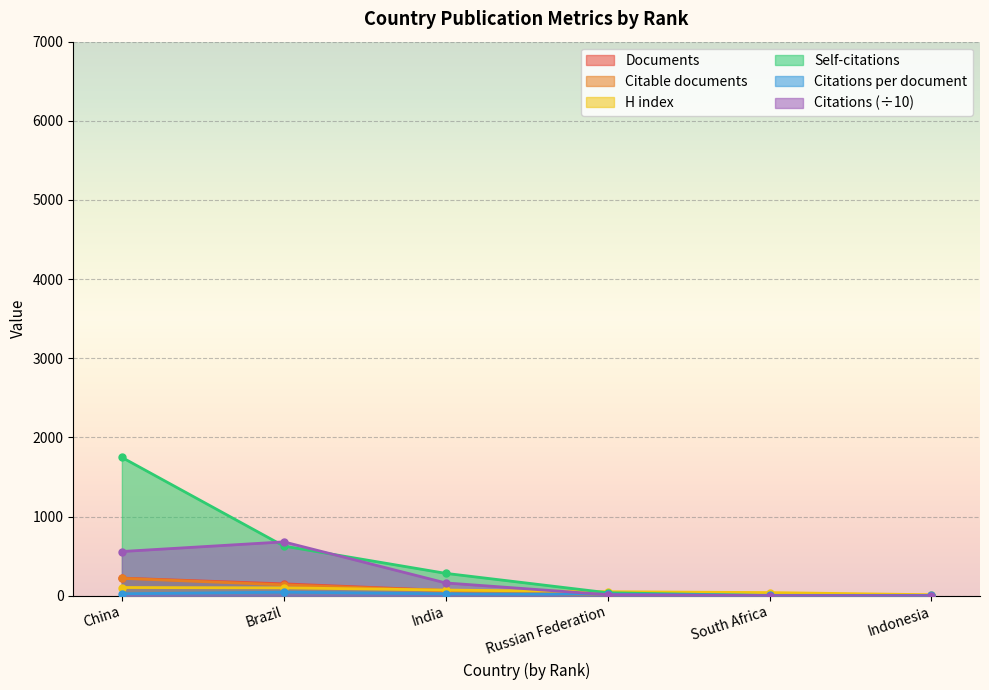

What position from the left is South Africa?

5